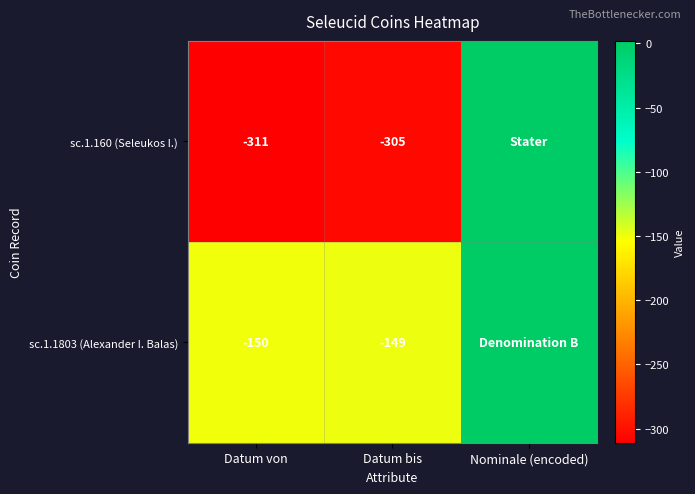

At Datum bis, list the series in order from largest to smallest.

sc.1.1803 (Alexander I. Balas), sc.1.160 (Seleukos I.)